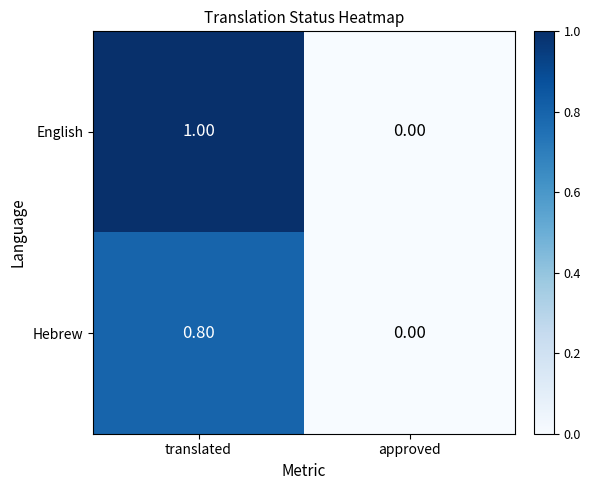

Which series has the widest spread of values?

English